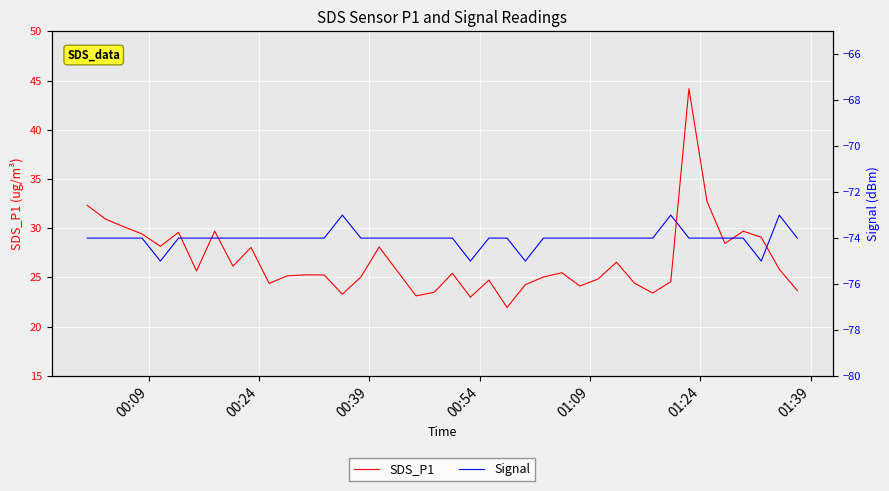

What are all the series names shown in the legend?

SDS_P1, Signal